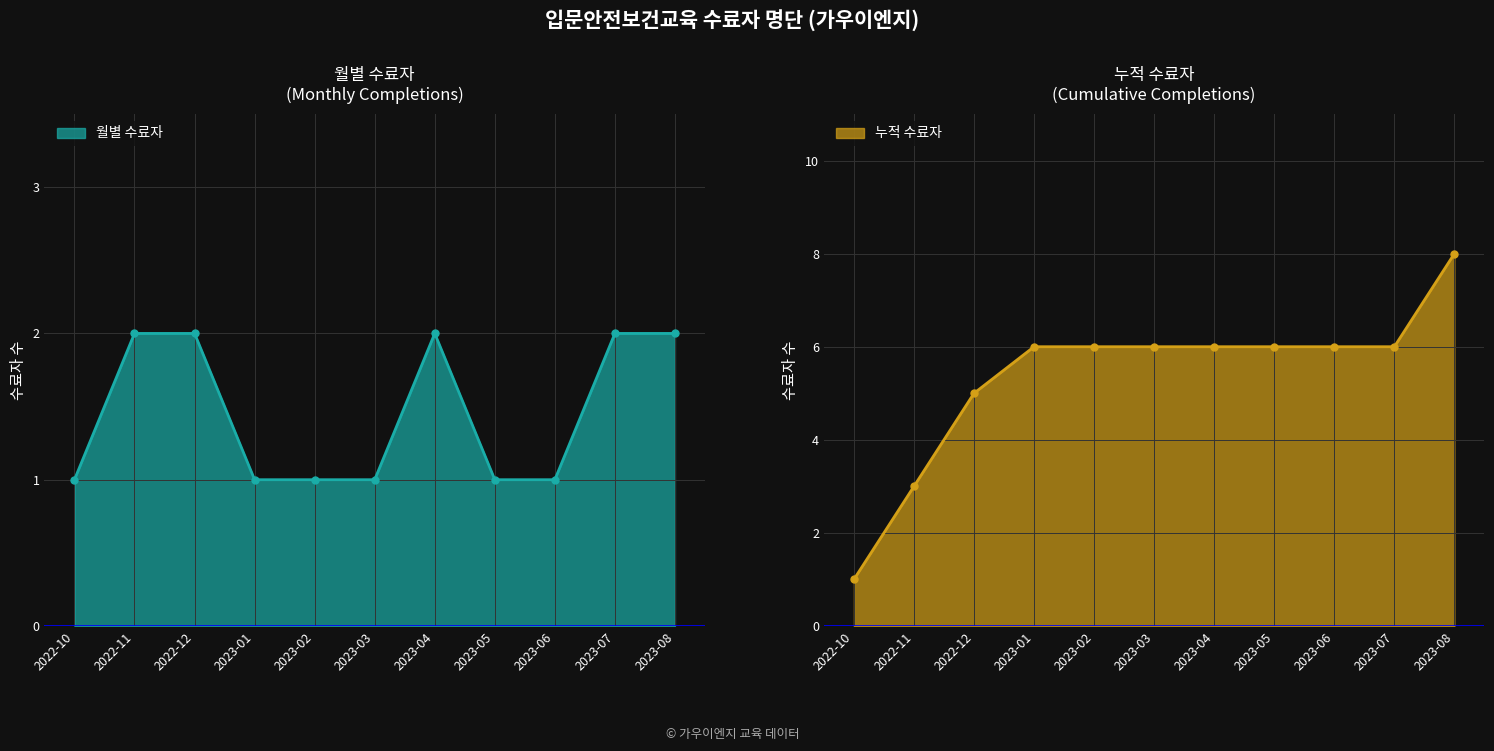

How many points are higher than both their immediate neighbors (excluding endpoints)?

1